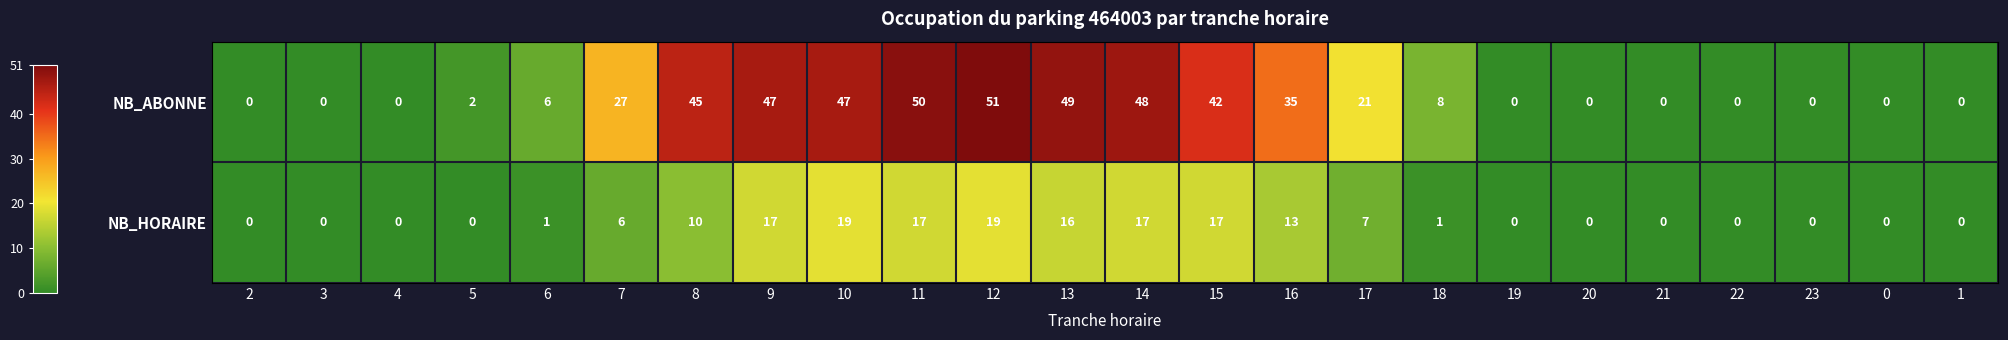

Is it true that NB_HORAIRE equals 7 at 17?

True